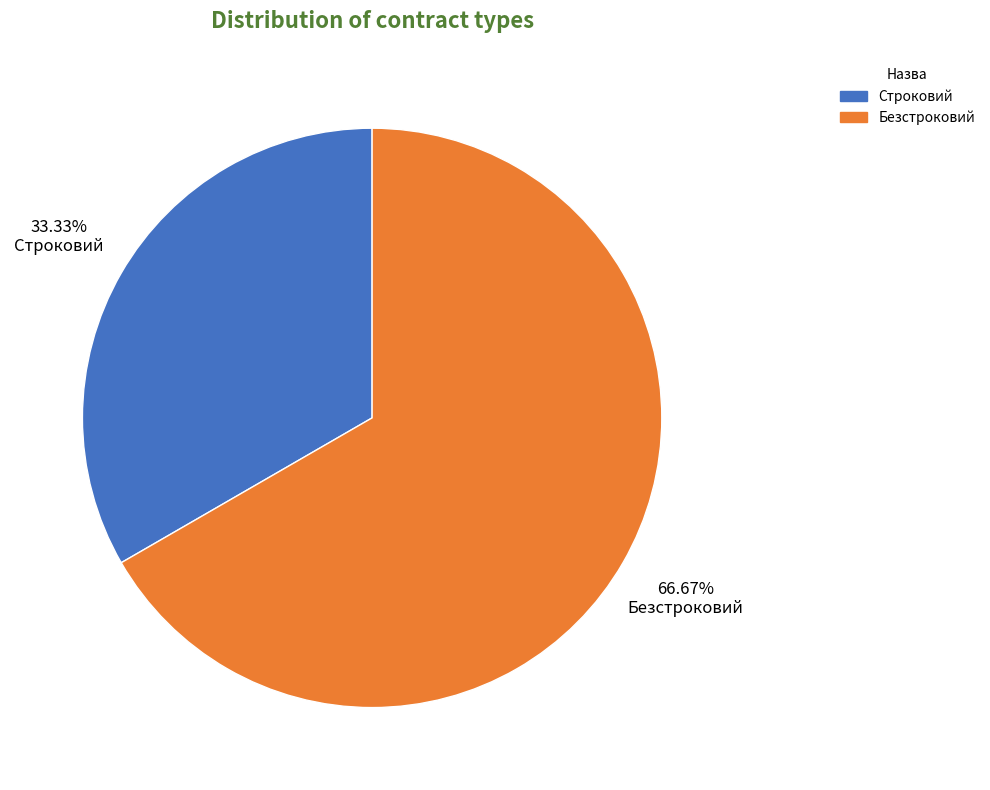

To the nearest percent, what is the combined percentage of Строковий and Безстроковий?

100%